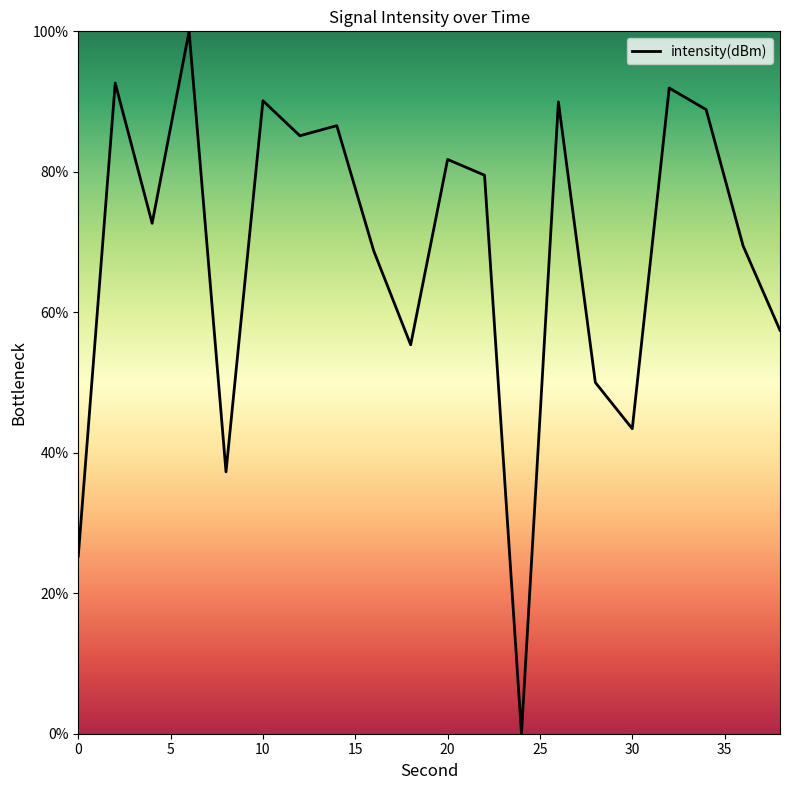

What is the maximum value shown in the chart?

100.0